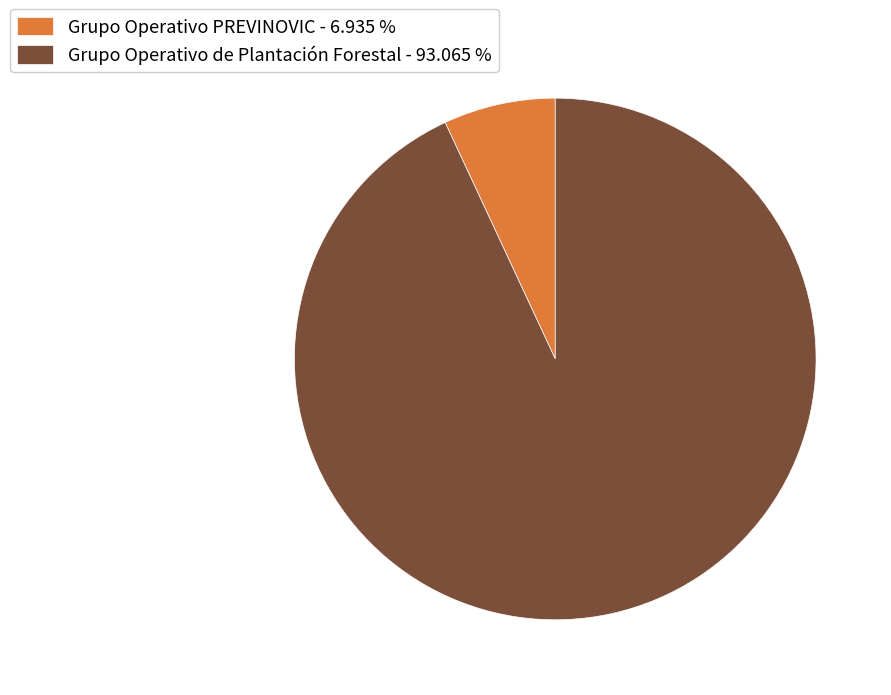

Do Grupo Operativo de Plantación Forestal - 93.065 % and Grupo Operativo PREVINOVIC - 6.935 % together represent more than half of the pie?

Yes